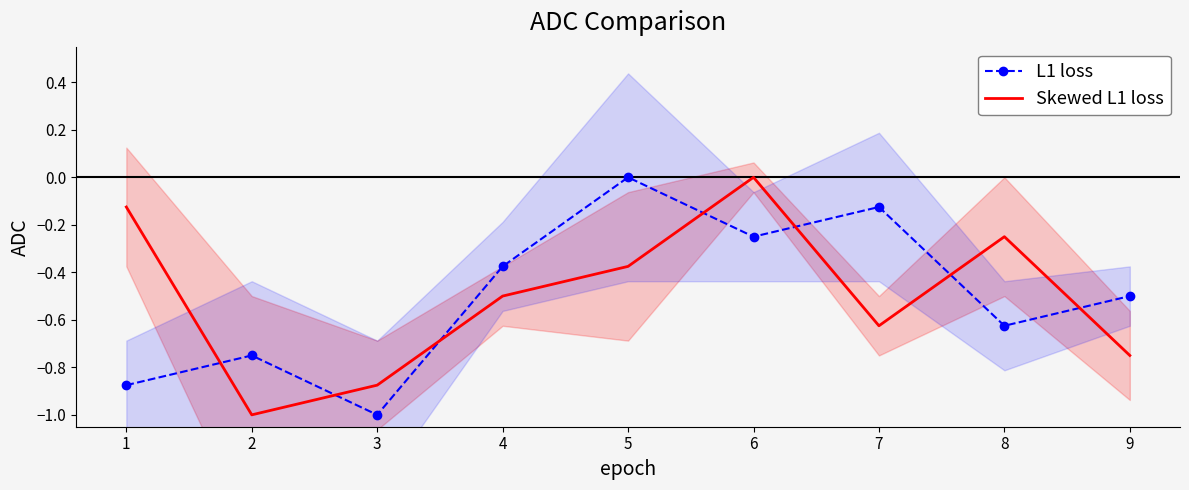

The value of Skewed L1 loss at 7 is -0.3. True or false?

False